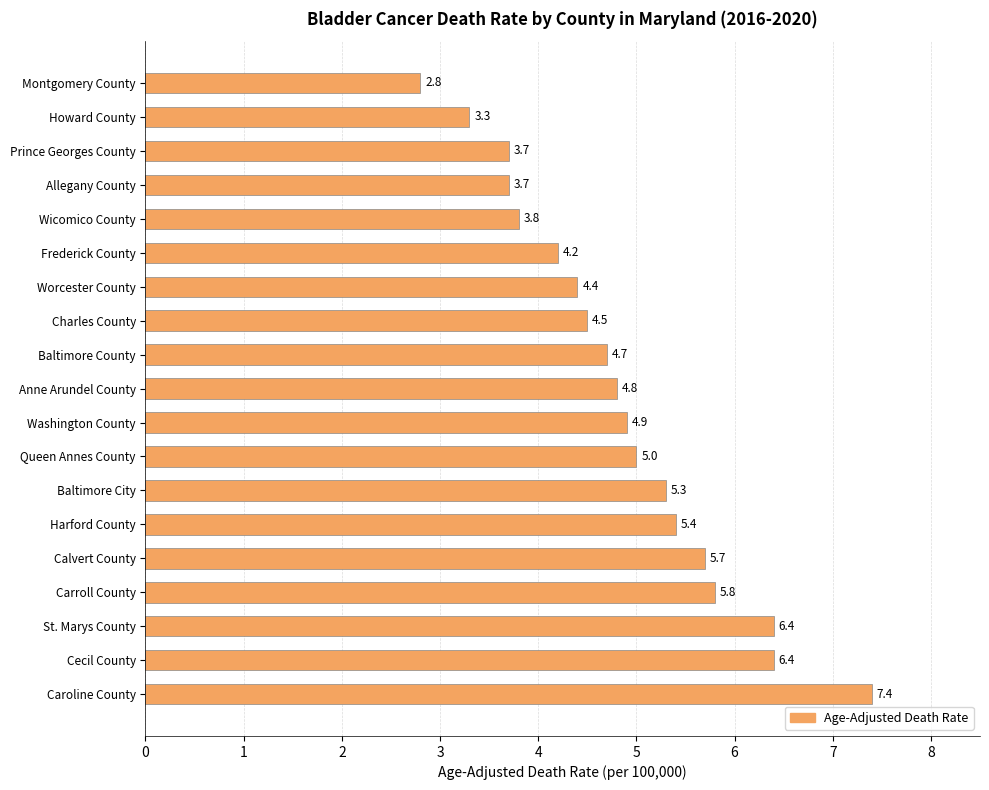

What is the smallest value displayed?

2.8